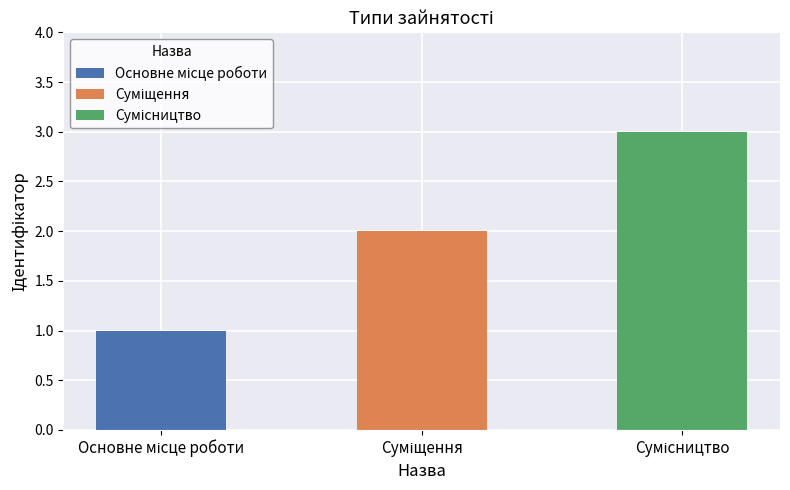

What is the change in value from Суміщення to Сумісництво?

+1